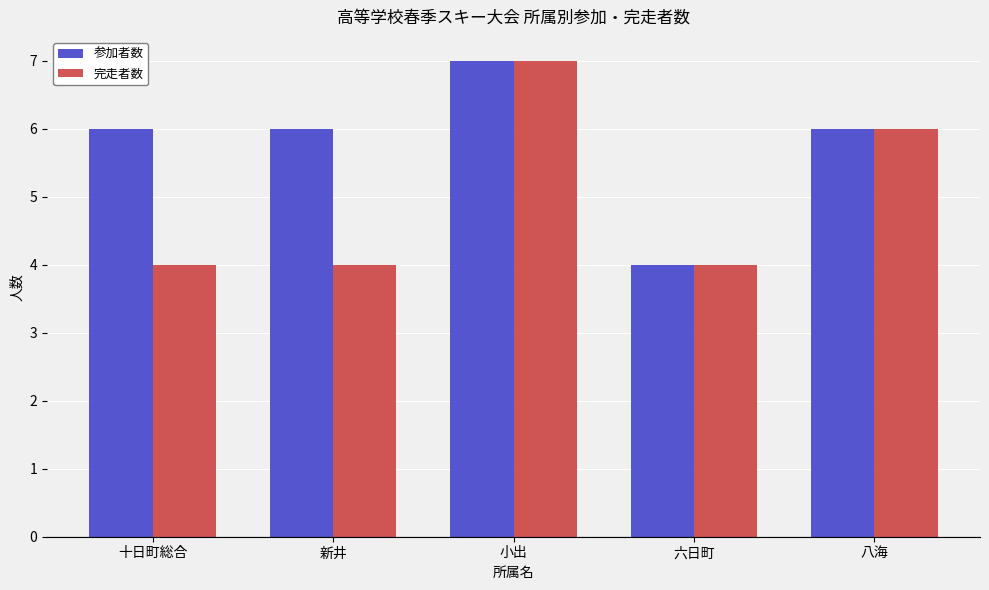

At which category is the sum across all series the highest?

小出